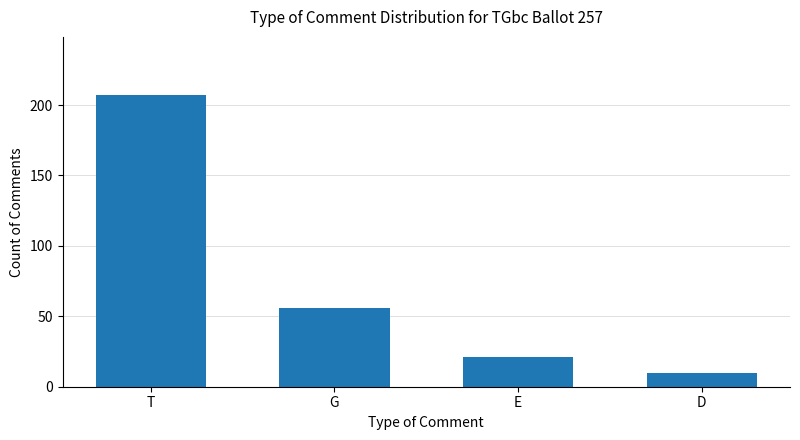

What position from the right is G?

3